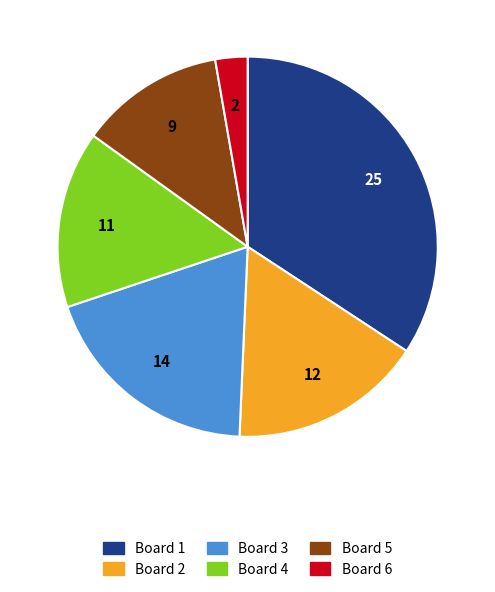

Do Board 1 and Board 3 together represent more than half of the pie?

Yes